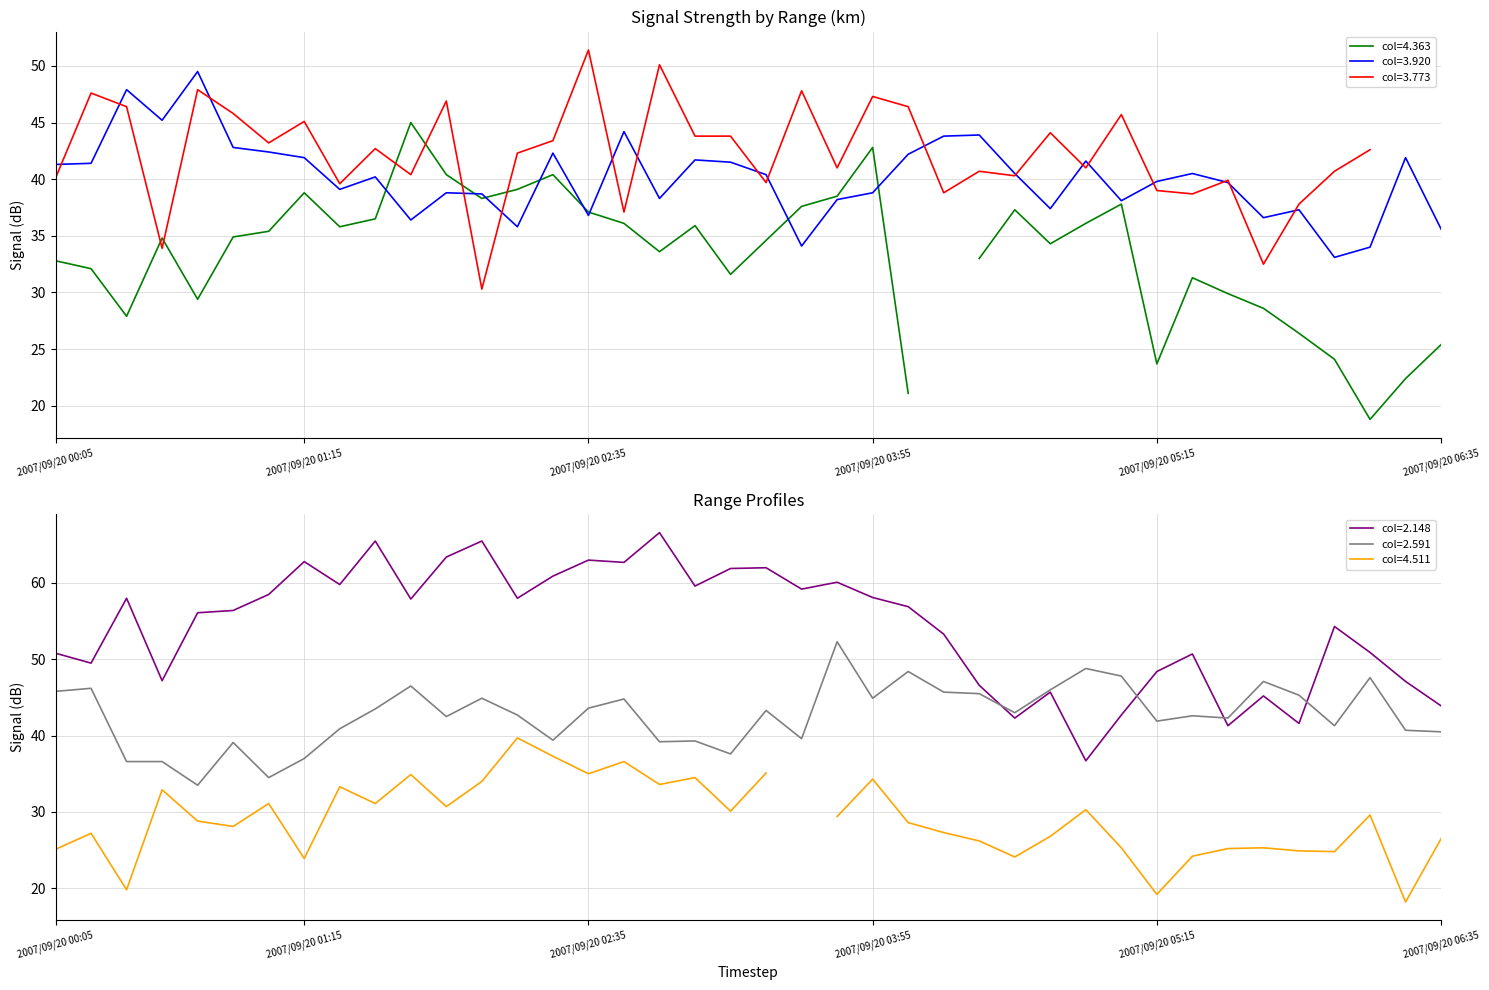

What is the maximum value for col=2.148?

66.6